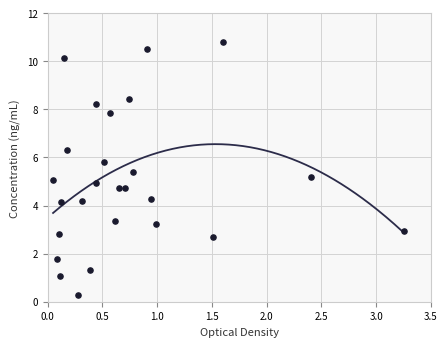

What is the range of Y values (max minus min)?

10.5